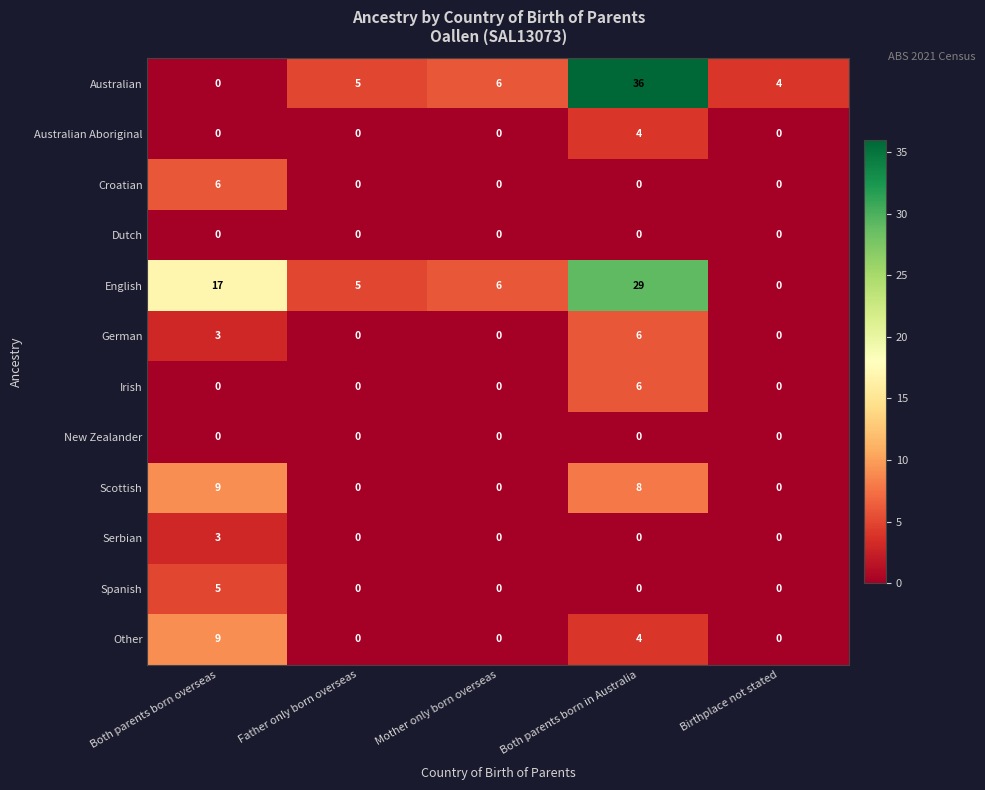

Is it true that Australian equals 6 at Mother only born overseas?

True